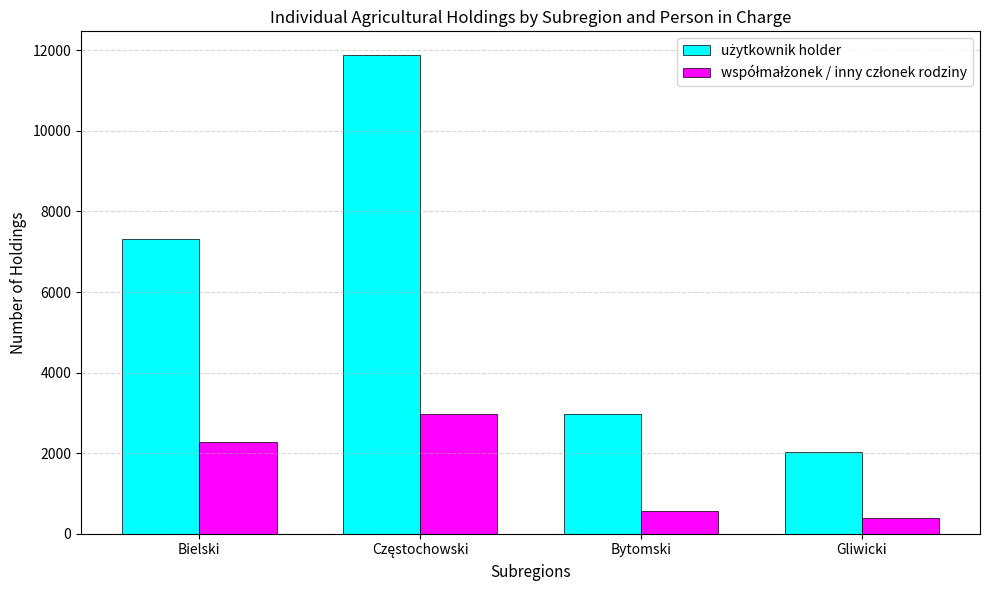

What is the label of the 4th bar from the left?

Gliwicki